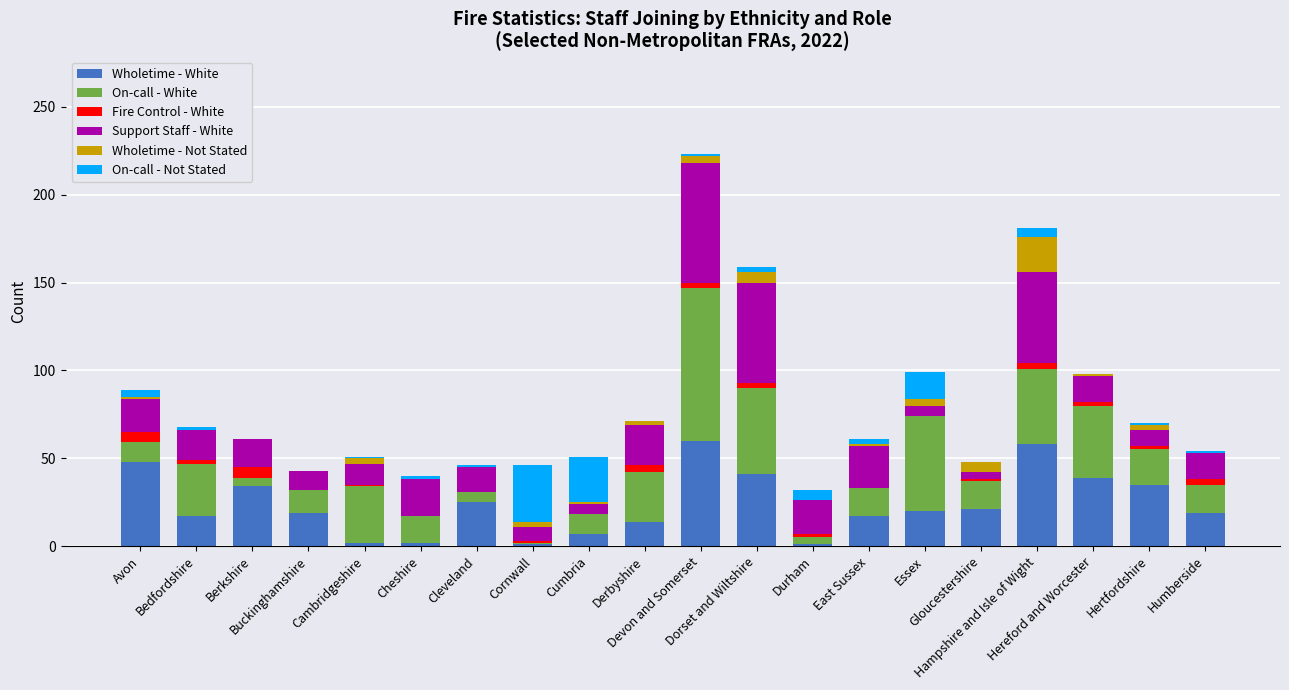

Are the bars horizontal?

No